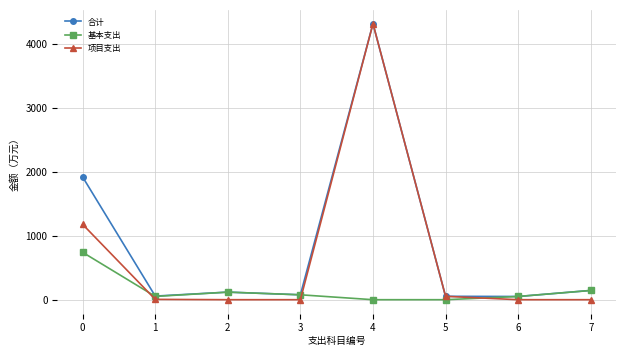

What is the difference between the second highest and second lowest values in the 项目支出 series?

1177.5